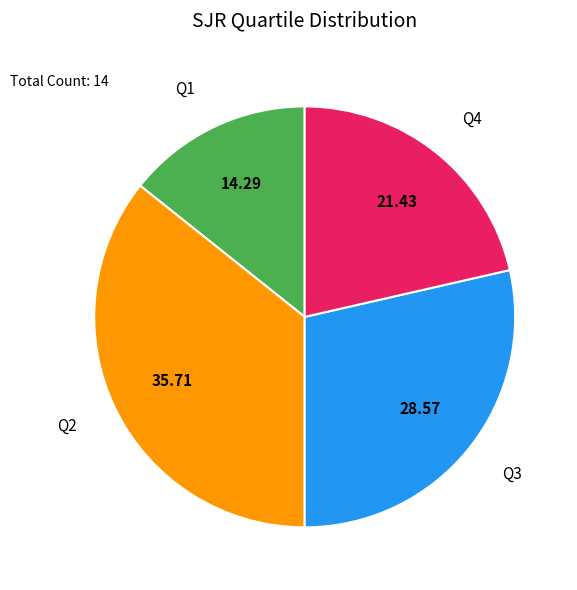

Does any single category account for the majority?

No